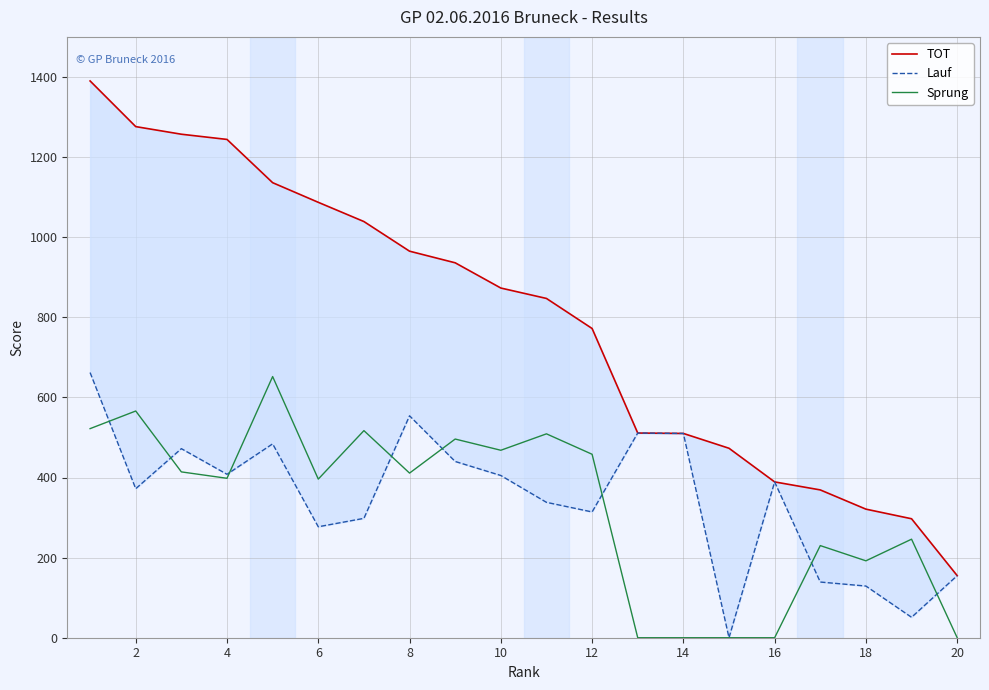

What is the value of the Lauf point at the 7th from the left?

298